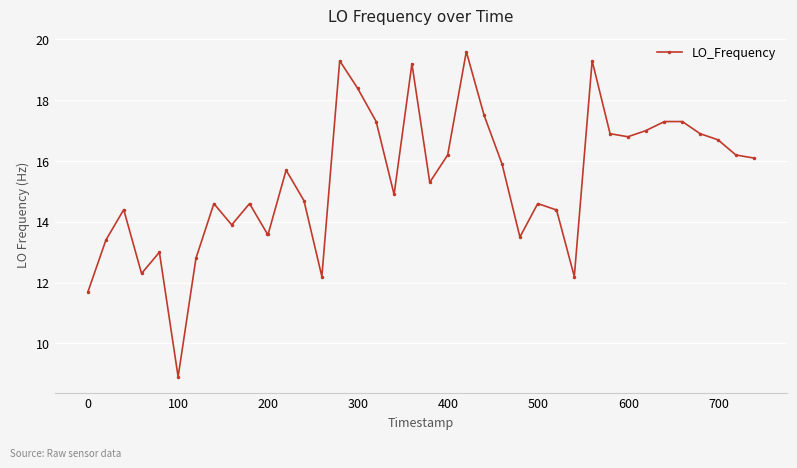

What is the value of the 5th point from the left?

13.0